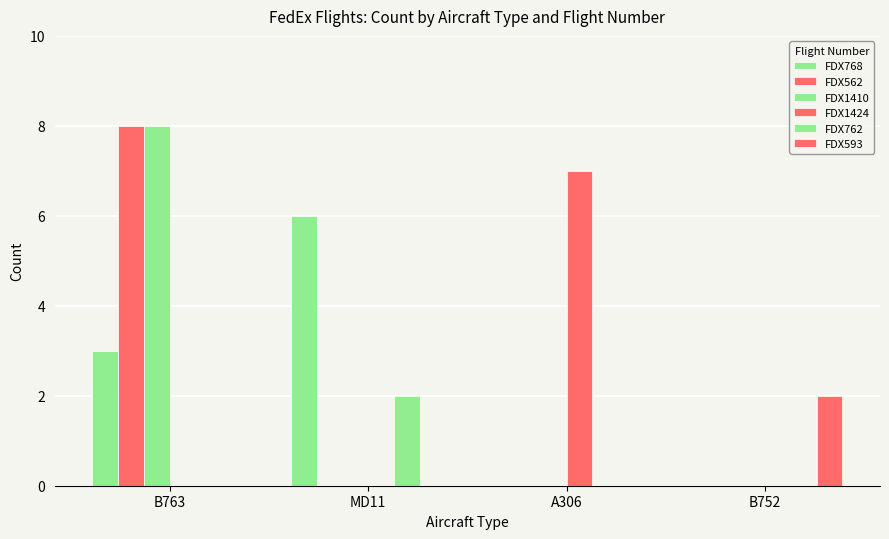

How many groups of bars are there?

4